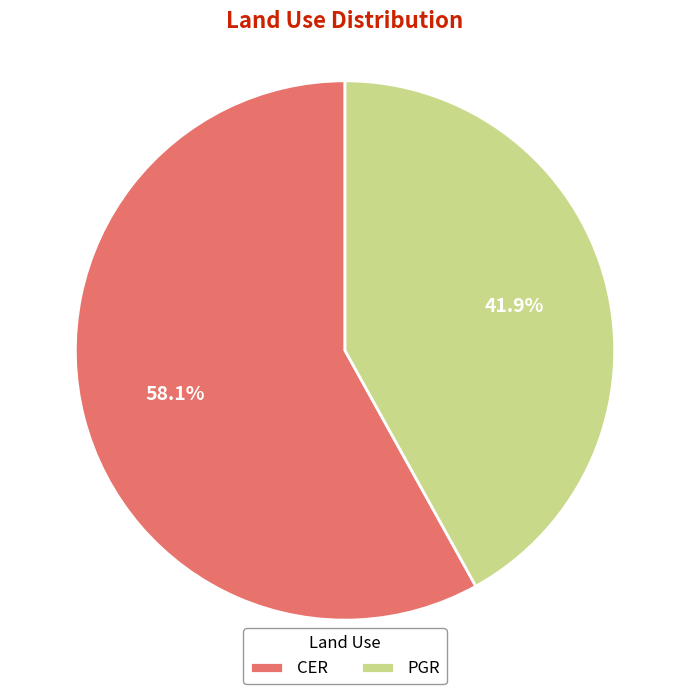

How many slices are in this pie chart?

2